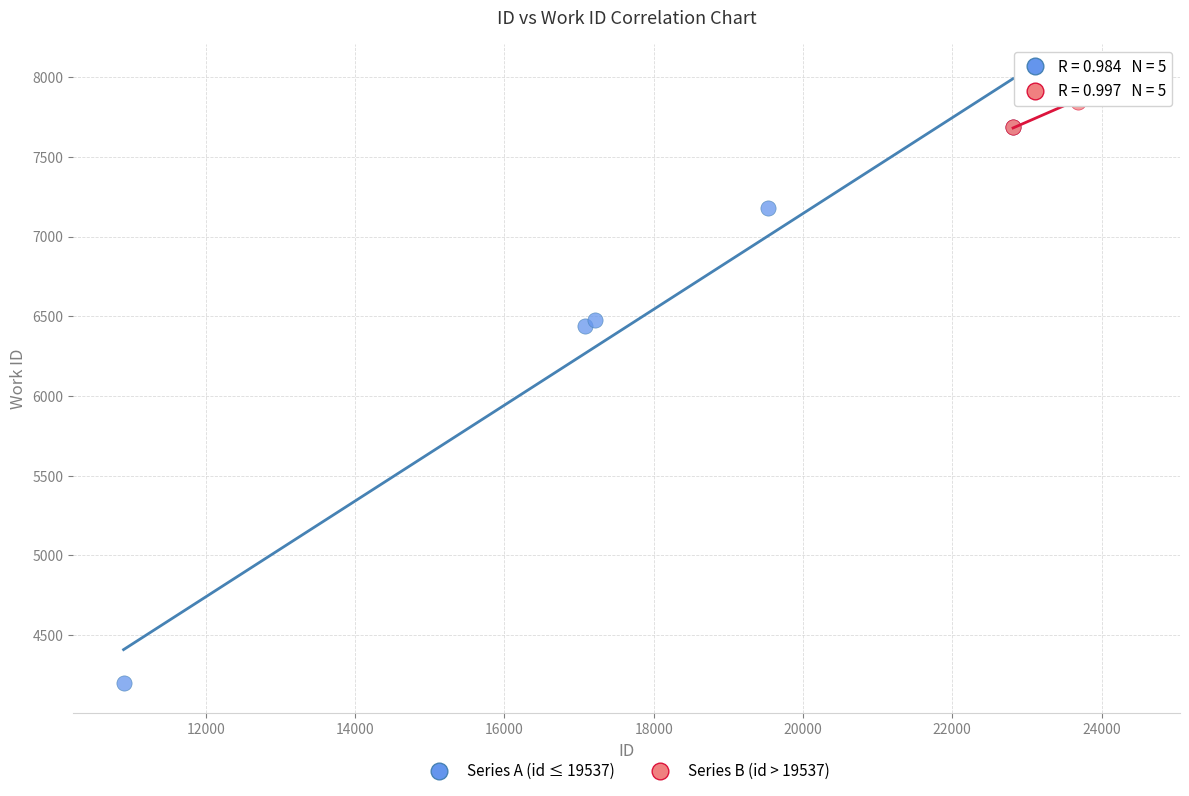

Which series reaches the minimum Y coordinate?

Series A (id ≤ 19537)